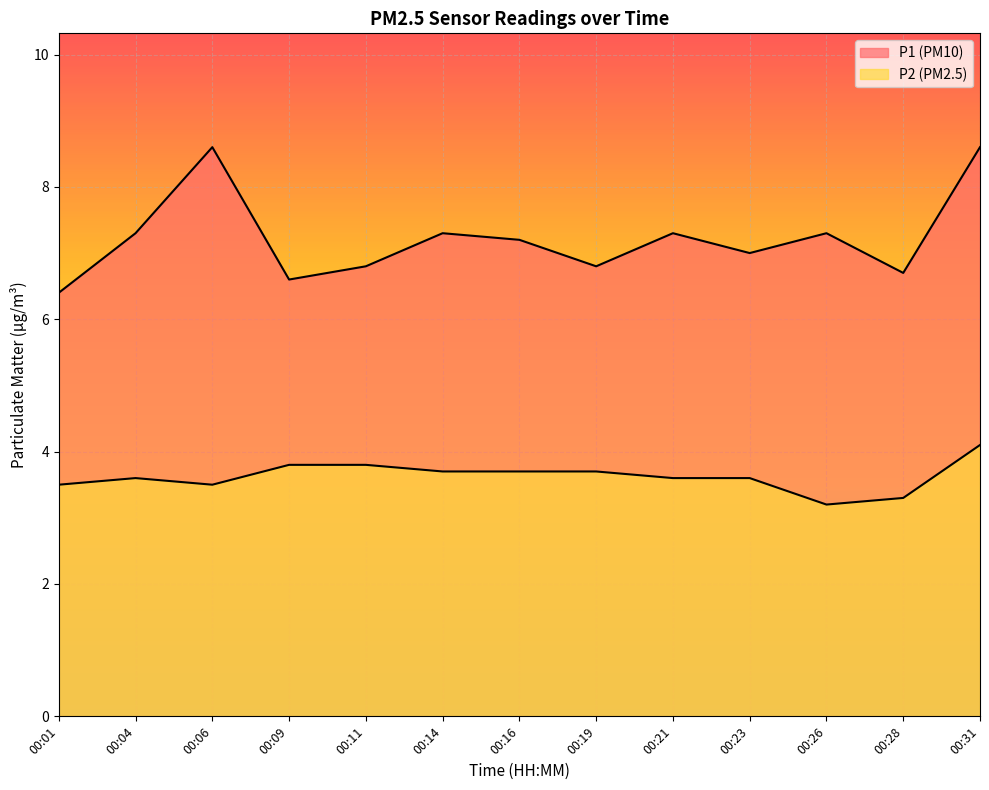

Which series has the largest total across all categories?

P1